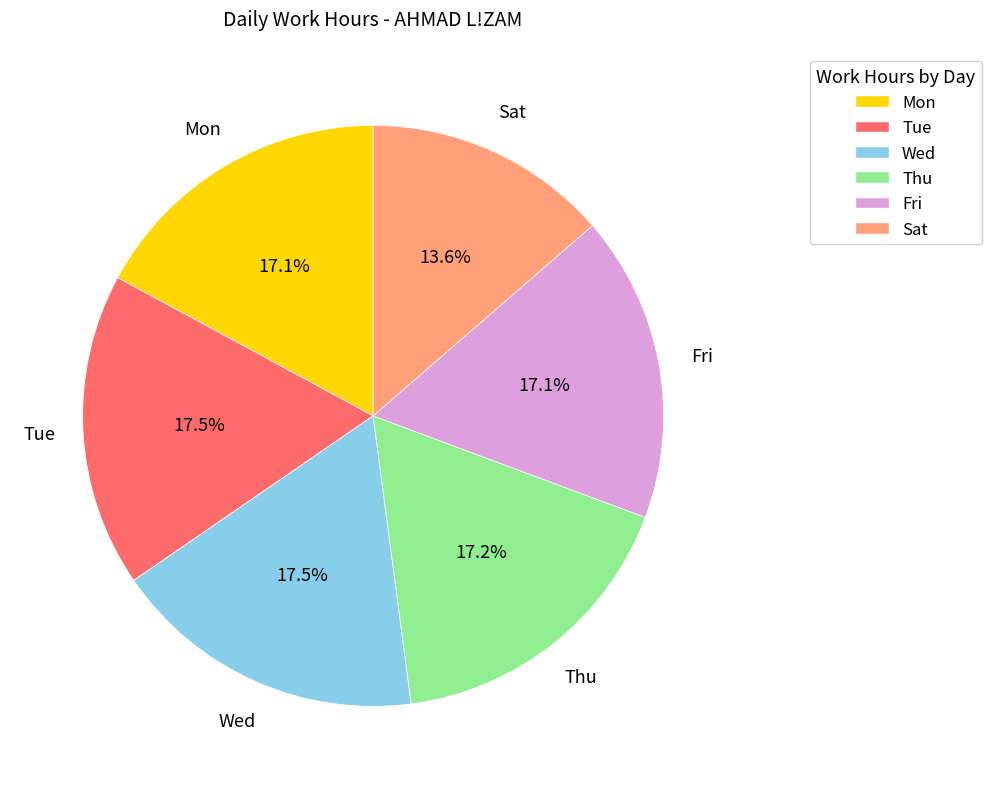

True or false: Fri accounts for 17% of the total.

True